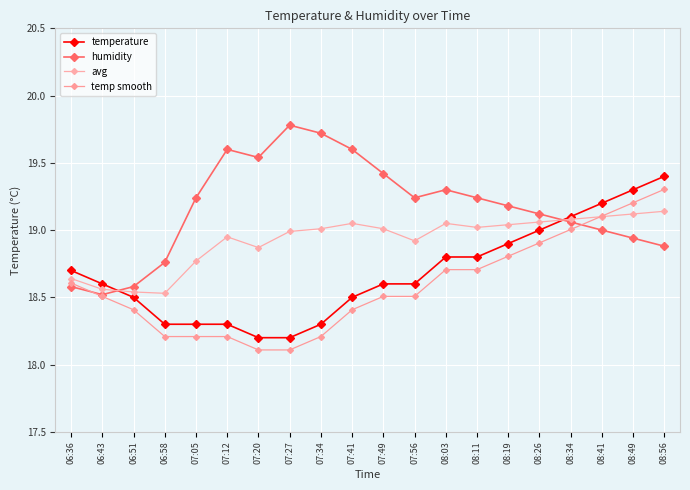

How many intersections are there between avg and temp smooth?

1